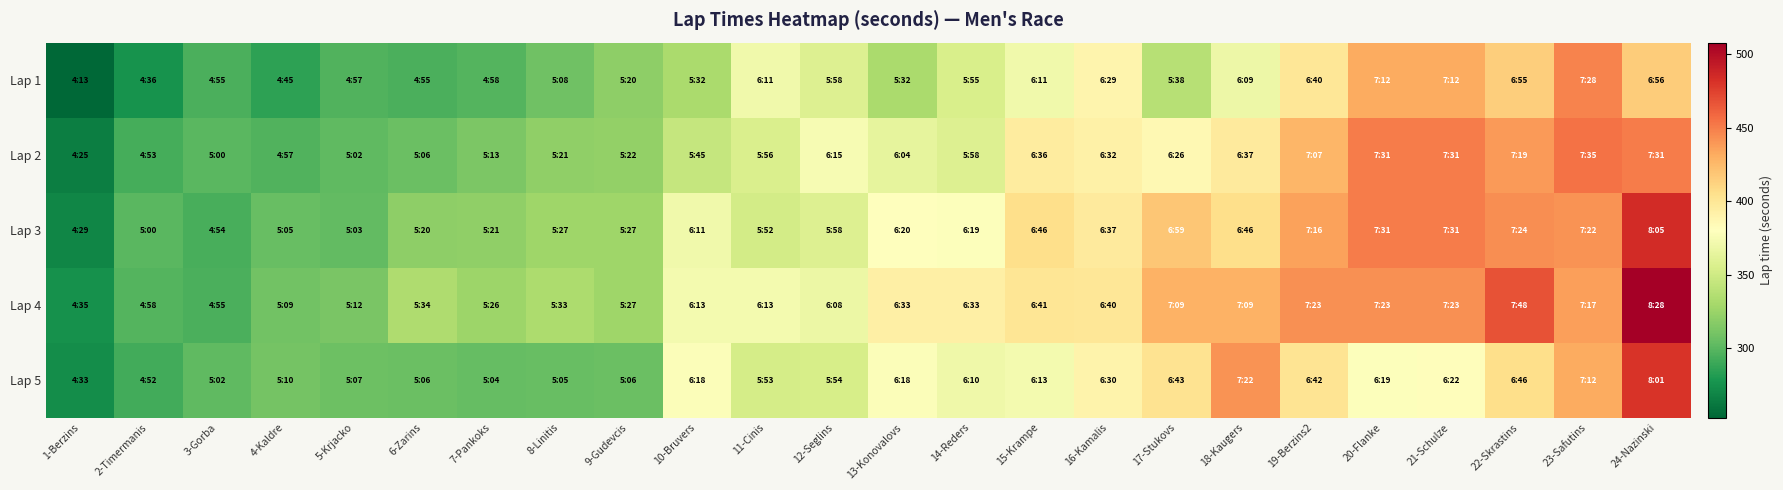

Reading left to right, what are all the values shown in this chart?

Lap 1: 1-Berzins=253	2-Timermanis=276	3-Gorba=295	4-Kaldre=285	5-Krjacko=297	6-Zarins=295	7-Pankoks=298	8-Linitis=308	9-Gudevcis=320	10-Bruvers=332	11-Cinis=371	12-Seglins=358	13-Konovalovs=332	14-Reders=355	15-Krampe=371	16-Kamalis=389	17-Stukovs=338	18-Kaugers=369	19-Berzins2=400	20-Flanke=432	21-Schulze=432	22-Skrastins=415	23-Safutins=448	24-Nazinski=416
Lap 2: 1-Berzins=265	2-Timermanis=293	3-Gorba=300	4-Kaldre=297	5-Krjacko=302	6-Zarins=306	7-Pankoks=313	8-Linitis=321	9-Gudevcis=322	10-Bruvers=345	11-Cinis=356	12-Seglins=375	13-Konovalovs=364	14-Reders=358	15-Krampe=396	16-Kamalis=392	17-Stukovs=386	18-Kaugers=397	19-Berzins2=427	20-Flanke=451	21-Schulze=451	22-Skrastins=439	23-Safutins=455	24-Nazinski=451
Lap 3: 1-Berzins=269	2-Timermanis=300	3-Gorba=294	4-Kaldre=305	5-Krjacko=303	6-Zarins=320	7-Pankoks=321	8-Linitis=327	9-Gudevcis=327	10-Bruvers=371	11-Cinis=352	12-Seglins=358	13-Konovalovs=380	14-Reders=379	15-Krampe=406	16-Kamalis=397	17-Stukovs=419	18-Kaugers=406	19-Berzins2=436	20-Flanke=451	21-Schulze=451	22-Skrastins=444	23-Safutins=442	24-Nazinski=485
Lap 4: 1-Berzins=275	2-Timermanis=298	3-Gorba=295	4-Kaldre=309	5-Krjacko=312	6-Zarins=334	7-Pankoks=326	8-Linitis=333	9-Gudevcis=327	10-Bruvers=373	11-Cinis=373	12-Seglins=368	13-Konovalovs=393	14-Reders=393	15-Krampe=401	16-Kamalis=400	17-Stukovs=429	18-Kaugers=429	19-Berzins2=443	20-Flanke=443	21-Schulze=443	22-Skrastins=468	23-Safutins=437	24-Nazinski=508
Lap 5: 1-Berzins=273	2-Timermanis=292	3-Gorba=302	4-Kaldre=310	5-Krjacko=307	6-Zarins=306	7-Pankoks=304	8-Linitis=305	9-Gudevcis=306	10-Bruvers=378	11-Cinis=353	12-Seglins=354	13-Konovalovs=378	14-Reders=370	15-Krampe=373	16-Kamalis=390	17-Stukovs=403	18-Kaugers=442	19-Berzins2=402	20-Flanke=379	21-Schulze=382	22-Skrastins=406	23-Safutins=432	24-Nazinski=481